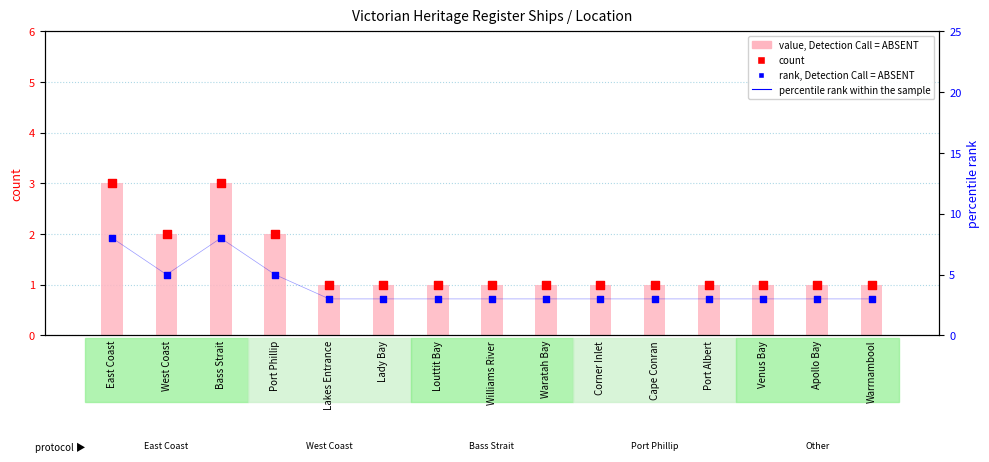

What is the total value across all series at Port Albert?

8